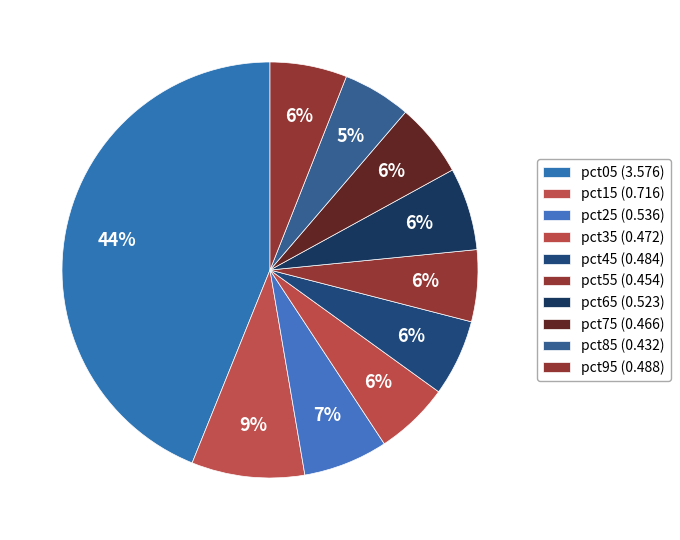

To the nearest percent, what percentage of the pie is pct55?

6%